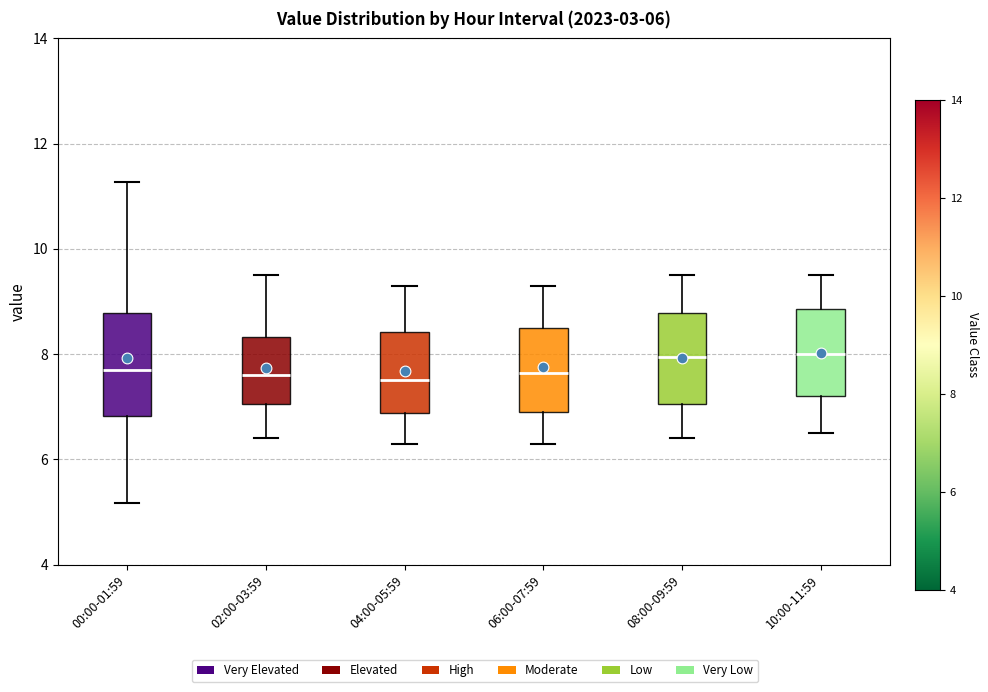

Comparing the boxes themselves (not the whiskers), which one is the tallest?

00:00-01:59